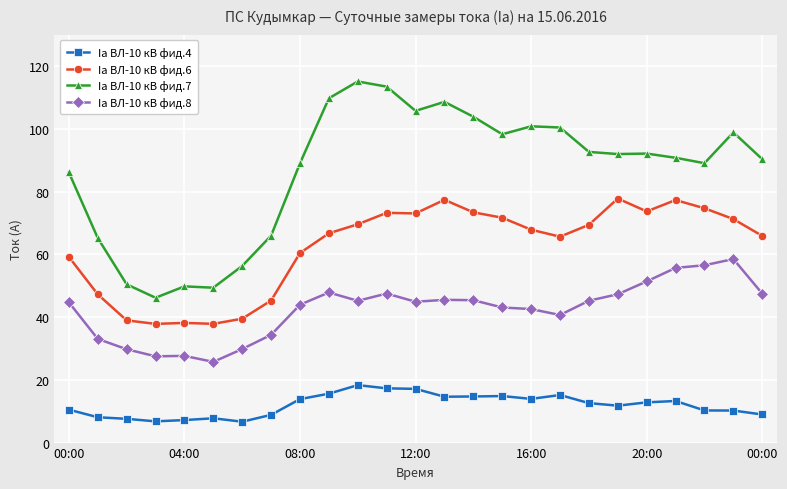

True or false: Ia ВЛ-10 кВ фид.4 and Ia ВЛ-10 кВ фид.7 cross at least once.

False